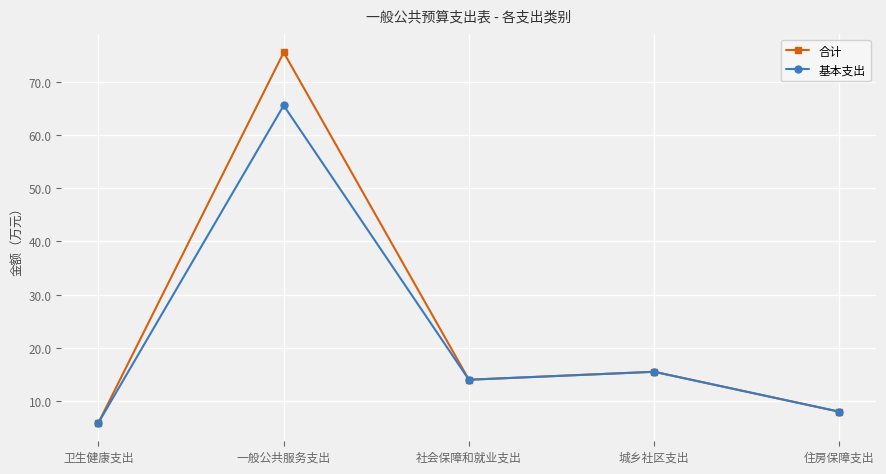

Which category has the lowest value across all series?

卫生健康支出